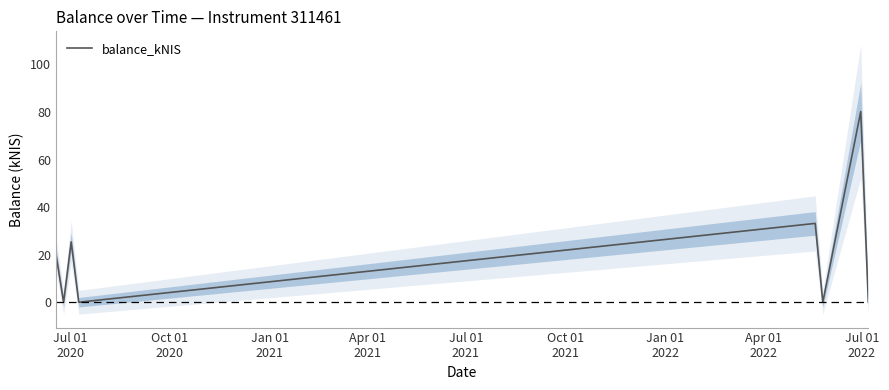

Does the chart have visible grid lines?

No